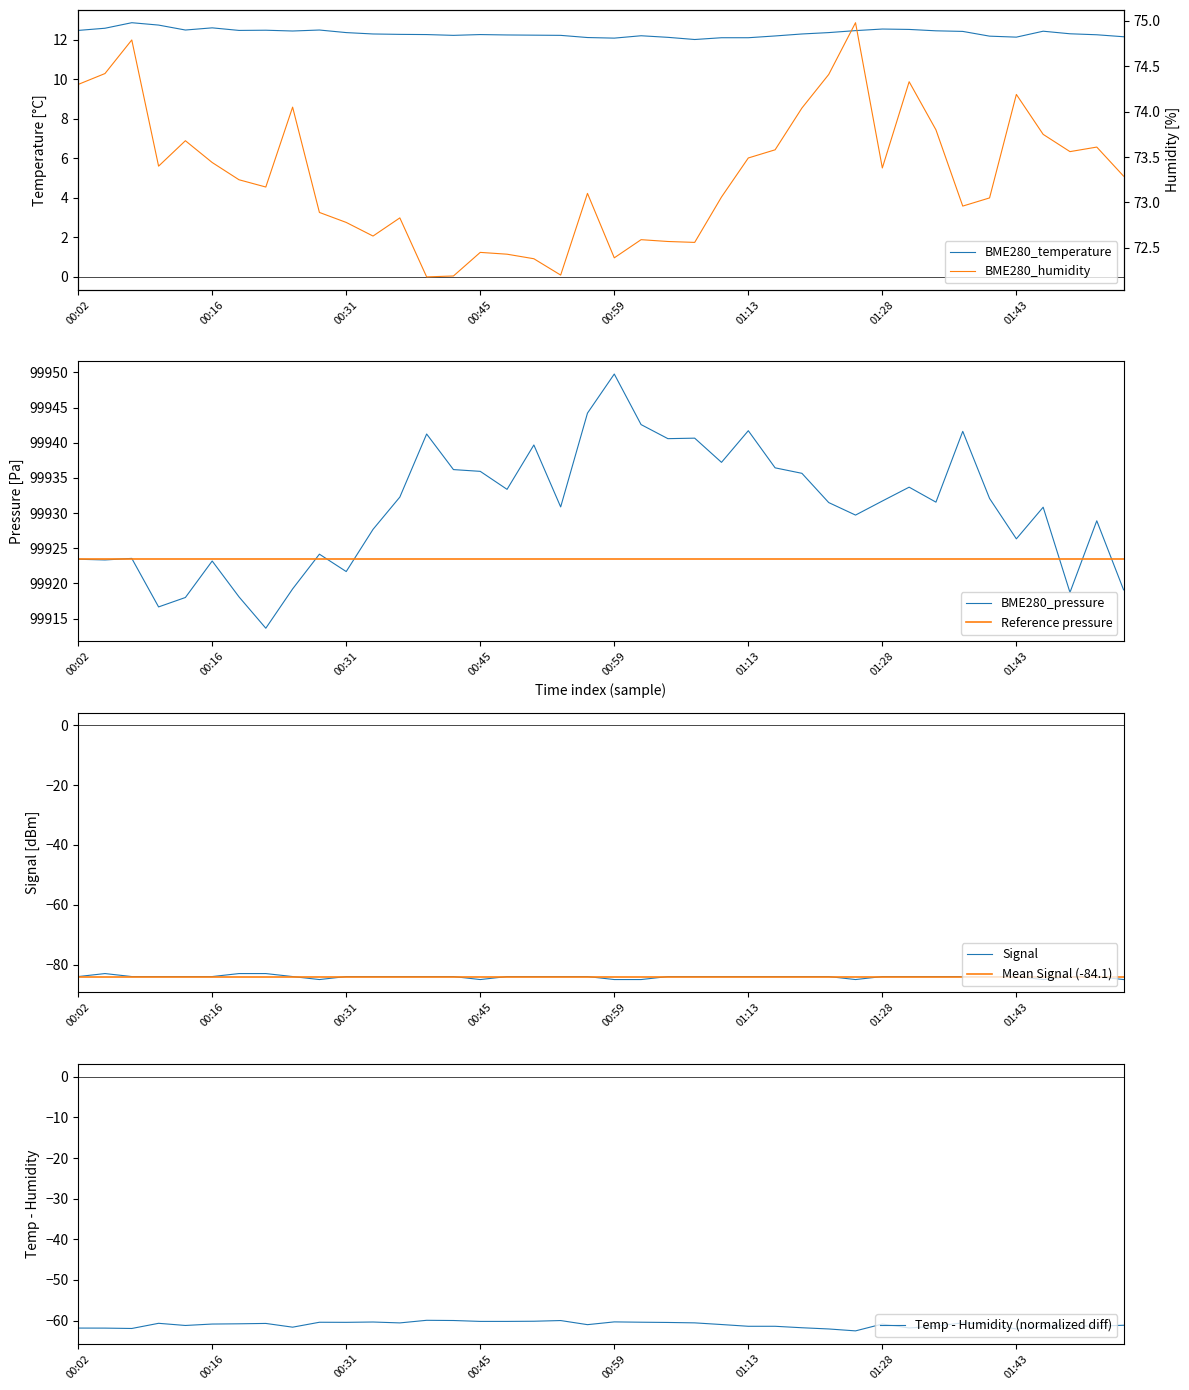

The value of BME280_temperature at 00:48 is 12.2. True or false?

True